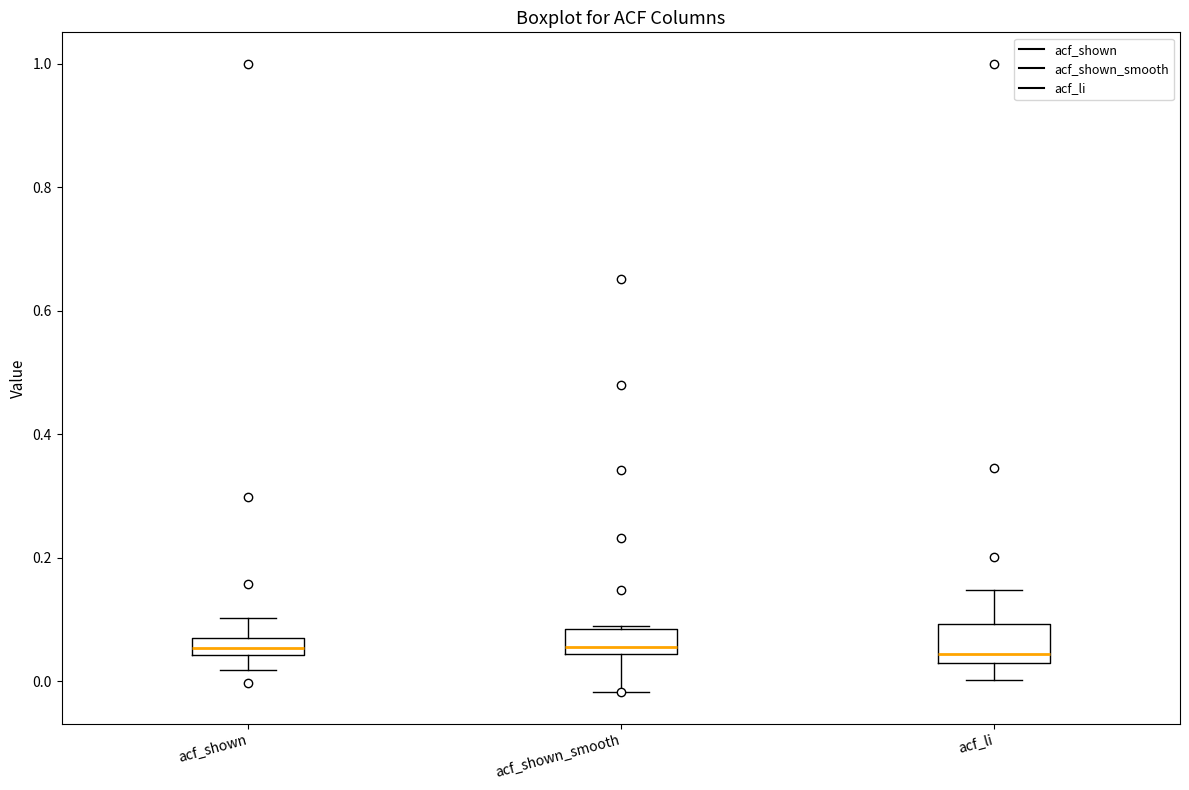

Where does the median line of the box for acf_shown sit on the y-axis? The values are not printed on the chart, so give them approximately, as read against the axis.

0.06